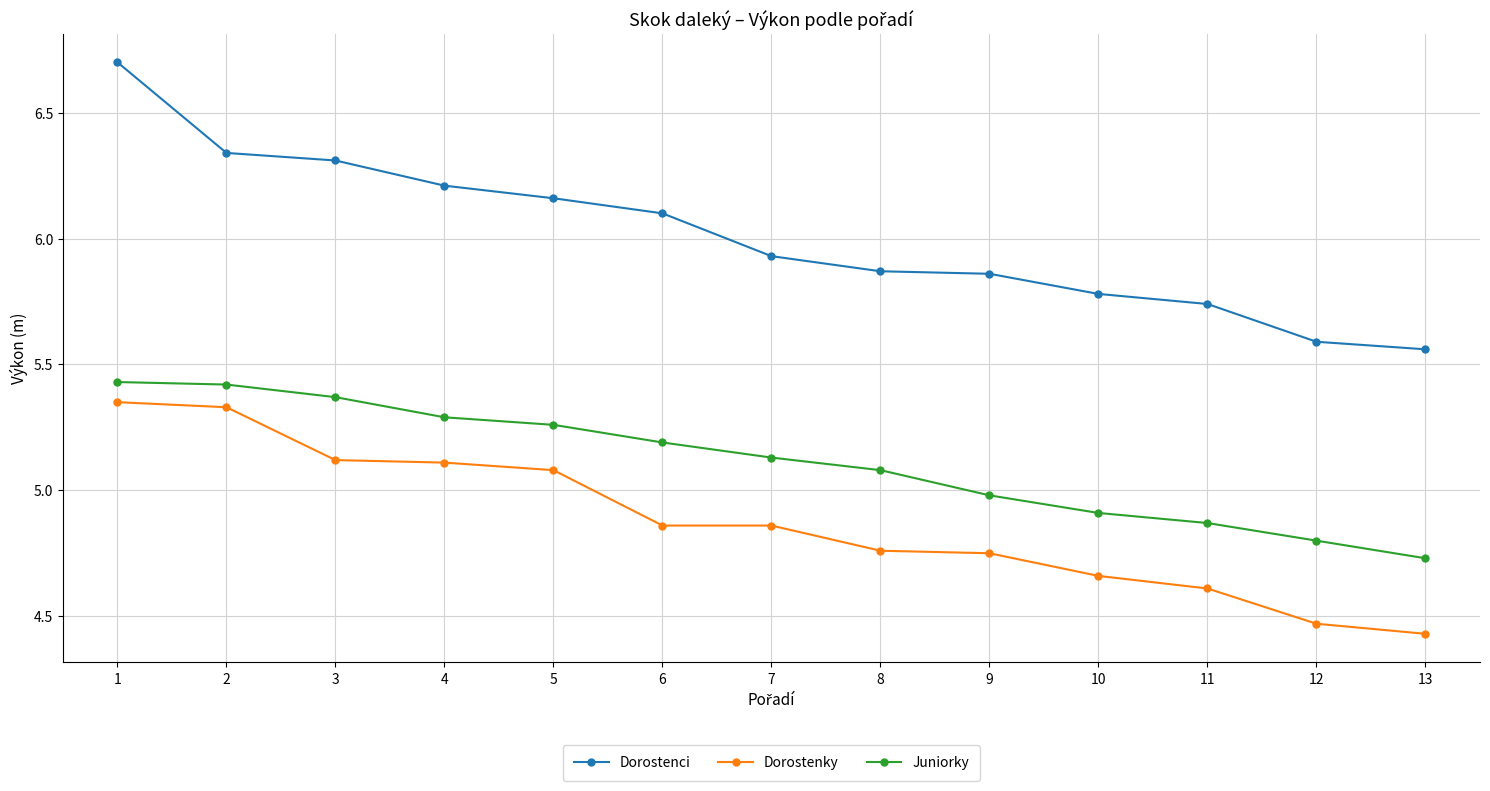

Does the chart display data point markers on the line(s)?

Yes